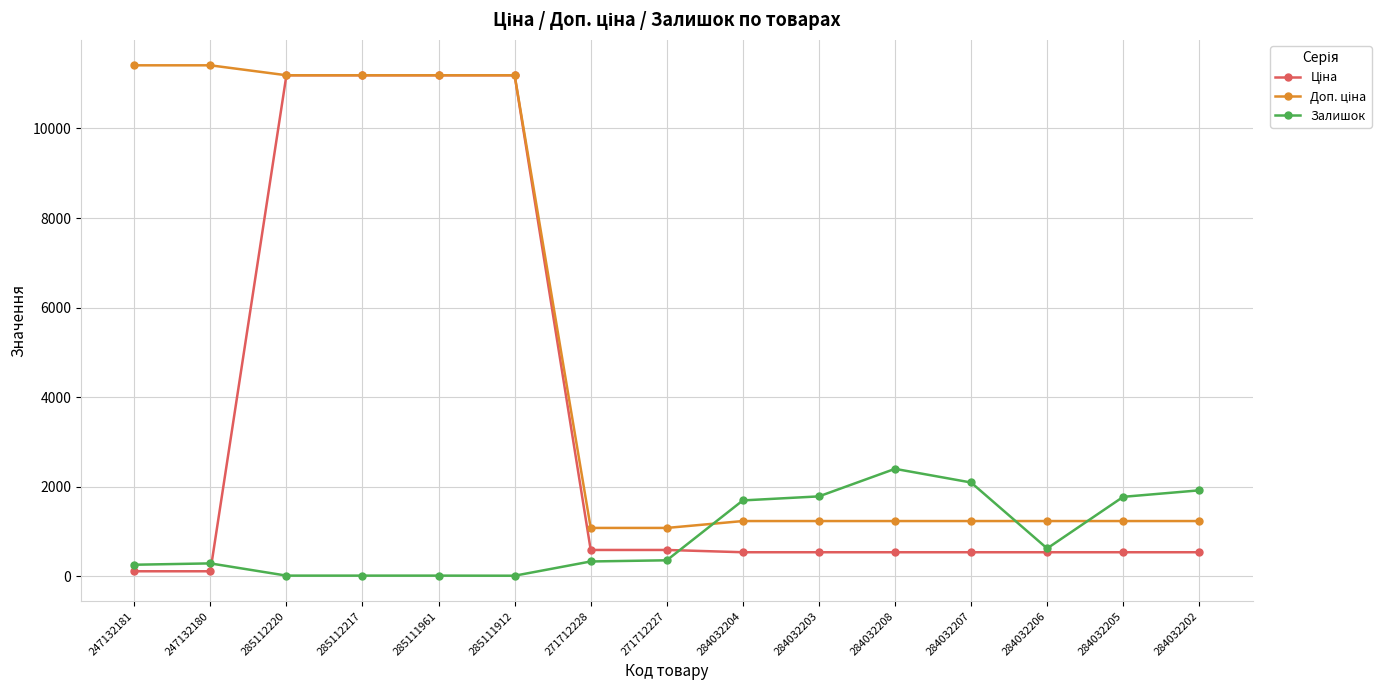

What is the difference between the highest and lowest values at 284032205?

1237.0